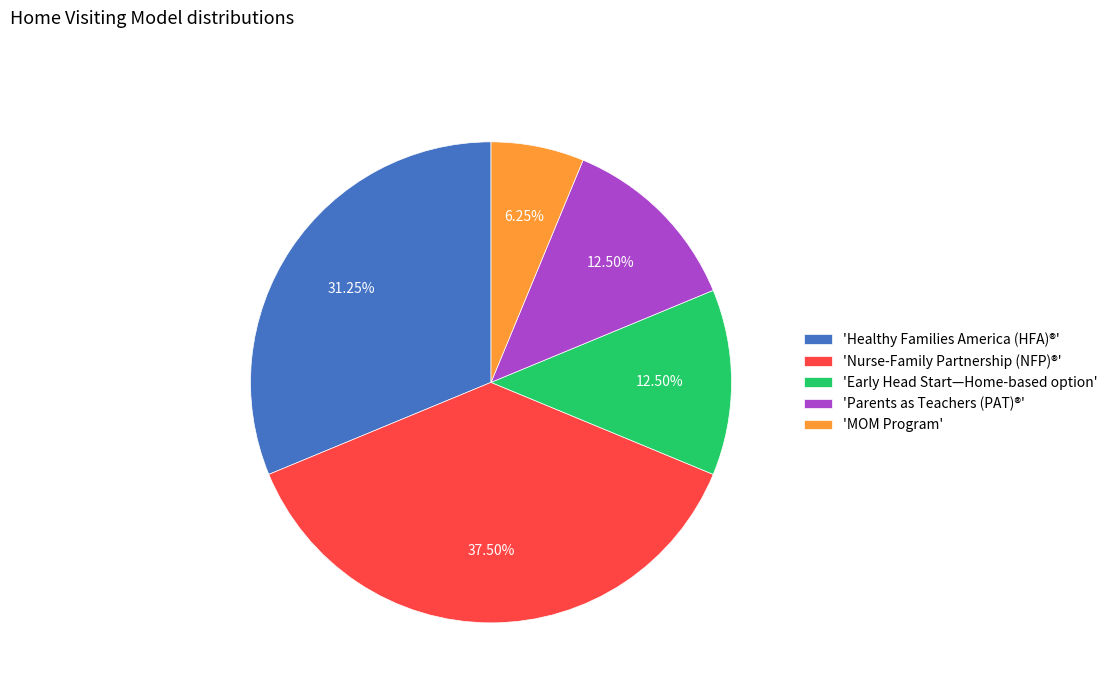

Approximately how many times larger is the value at 'Healthy Families America (HFA)®' compared to 'MOM Program'?

5.0